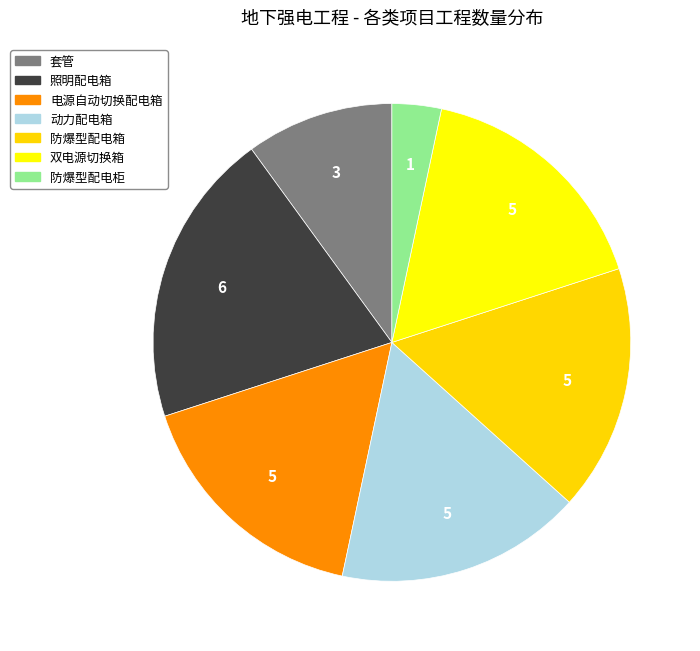

Between 套管 and 动力配电箱, which is larger?

动力配电箱